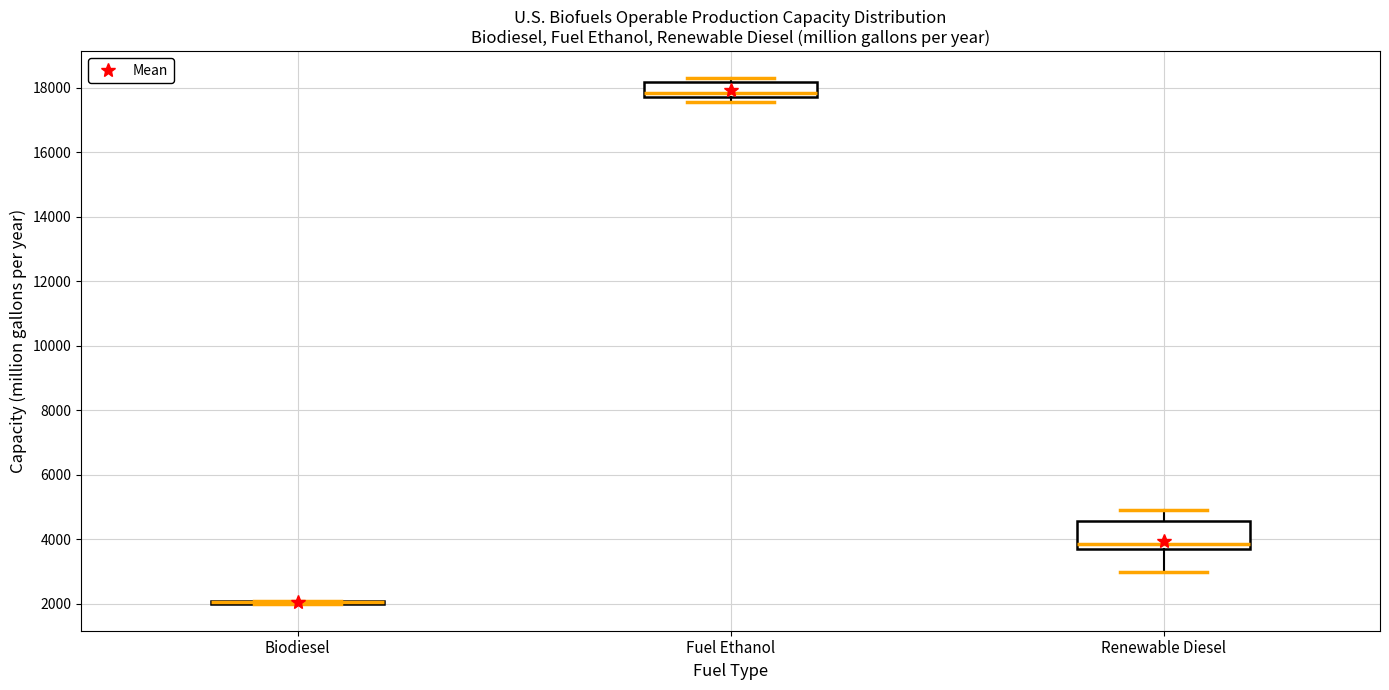

Reading left to right, transcribe this box plot: for each box, give where its median line is, the range the box spans, and where its two whiskers end, as read against the y-axis. The values are not printed on the chart, so give them approximately, as read against the axis.

Biodiesel: box collapsed to a line at 2000, whiskers 2000 to 2000
Fuel Ethanol: median 17800 (just above the box's lower edge), box 17800 to 18200, whiskers 17600 to 18400
Renewable Diesel: median 3800 (just above the box's lower edge), box 3800 to 4600, whiskers 3000 to 4800